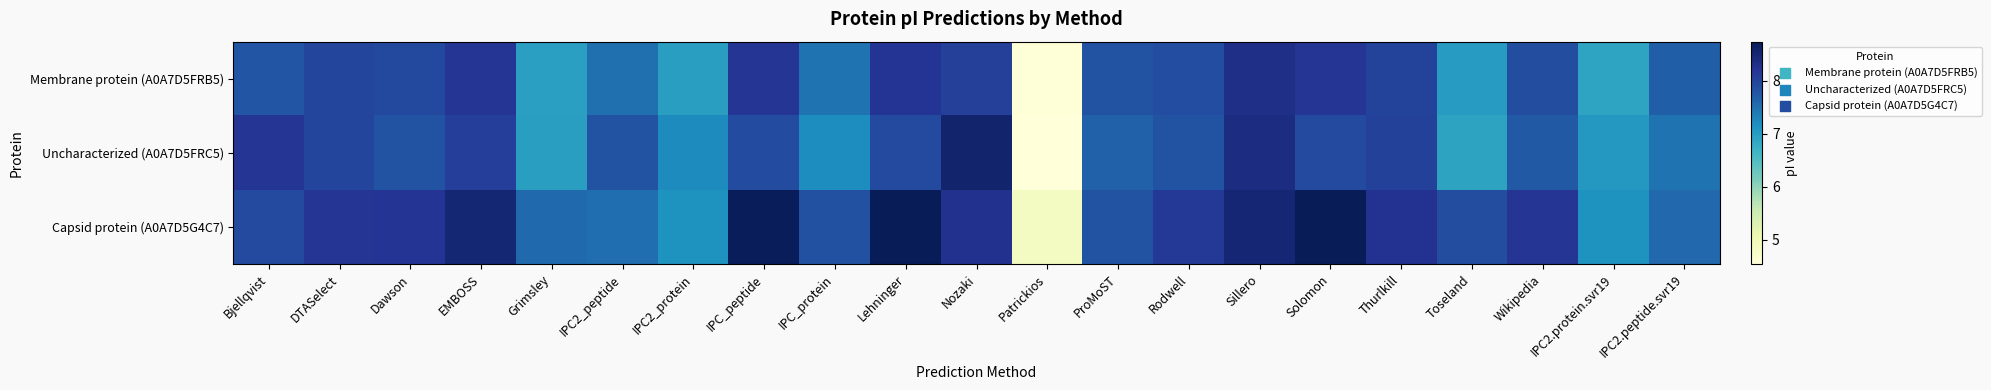

Reading right to left, extract all data points from this chart.

Membrane protein (A0A7D5FRB5): IPC2.peptide.svr19=7.7	IPC2.protein.svr19=6.9	Wikipedia=7.9	Toseland=7.0	Thurlkill=8.0	Solomon=8.2	Sillero=8.3	Rodwell=7.9	ProMoST=7.8	Patrickios=4.6	Nozaki=8.1	Lehninger=8.2	IPC_protein=7.5	IPC_peptide=8.2	IPC2_protein=7.0	IPC2_peptide=7.5	Grimsley=7.0	EMBOSS=8.2	Dawson=8.0	DTASelect=8.0	Bjellqvist=7.8
Uncharacterized (A0A7D5FRC5): IPC2.peptide.svr19=7.5	IPC2.protein.svr19=7.1	Wikipedia=7.7	Toseland=6.9	Thurlkill=8.0	Solomon=7.9	Sillero=8.4	Rodwell=7.8	ProMoST=7.6	Patrickios=4.5	Nozaki=8.6	Lehninger=7.9	IPC_protein=7.2	IPC_peptide=7.9	IPC2_protein=7.2	IPC2_peptide=7.8	Grimsley=7.0	EMBOSS=8.1	Dawson=7.8	DTASelect=8.0	Bjellqvist=8.2
Capsid protein (A0A7D5G4C7): IPC2.peptide.svr19=7.6	IPC2.protein.svr19=7.1	Wikipedia=8.2	Toseland=7.9	Thurlkill=8.2	Solomon=8.7	Sillero=8.5	Rodwell=8.2	ProMoST=7.8	Patrickios=4.9	Nozaki=8.3	Lehninger=8.7	IPC_protein=7.8	IPC_peptide=8.7	IPC2_protein=7.1	IPC2_peptide=7.5	Grimsley=7.6	EMBOSS=8.5	Dawson=8.2	DTASelect=8.2	Bjellqvist=7.9